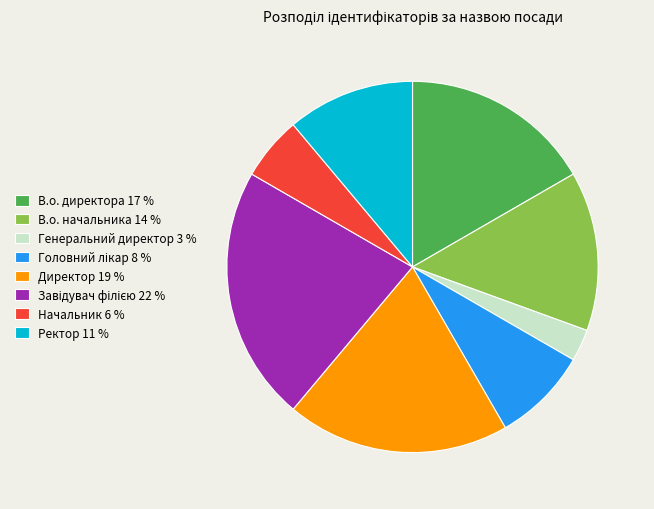

What is the ratio of the value at Начальник to the value at Директор?

0.3